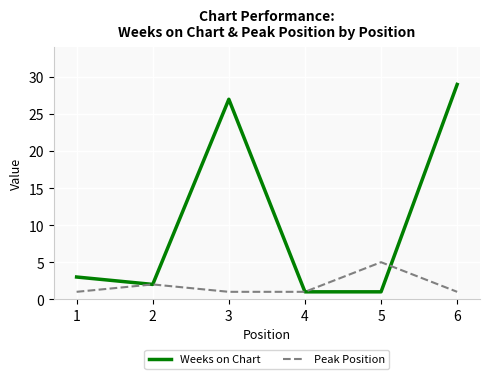

What are all the series names shown in the legend?

Weeks on Chart, Peak Position